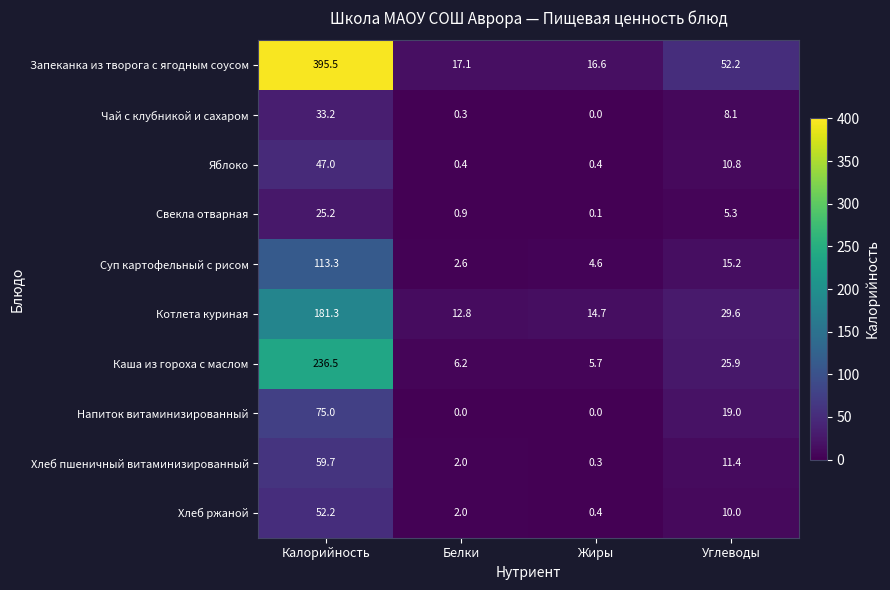

List the series in order of their peak value, highest first.

Запеканка из творога с ягодным соусом, Каша из гороха с маслом, Котлета куриная, Суп картофельный с рисом, Напиток витаминизированный, Хлеб пшеничный витаминизированный, Хлеб ржаной, Яблоко, Чай с клубникой и сахаром, Свекла отварная